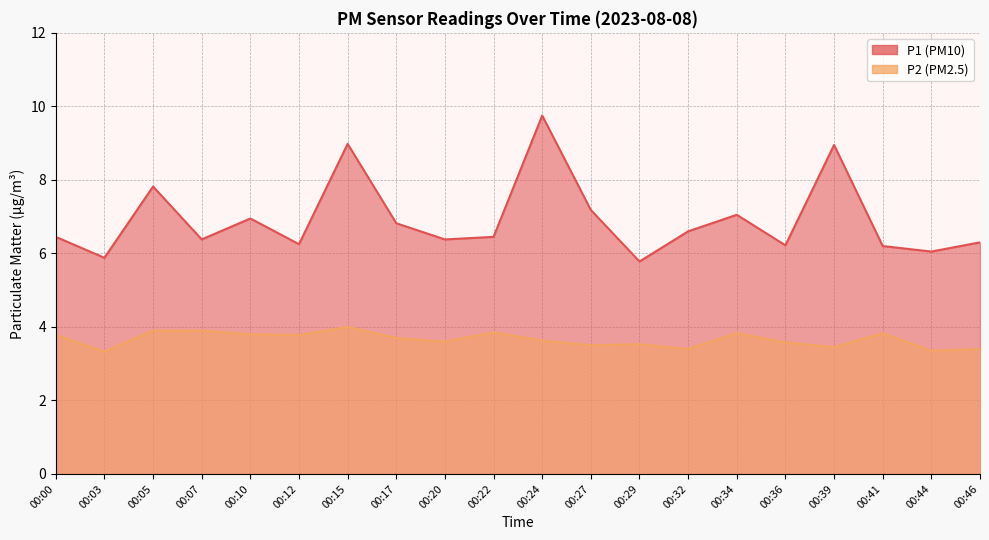

Is it true that P1 equals 7.0 at 00:34?

True